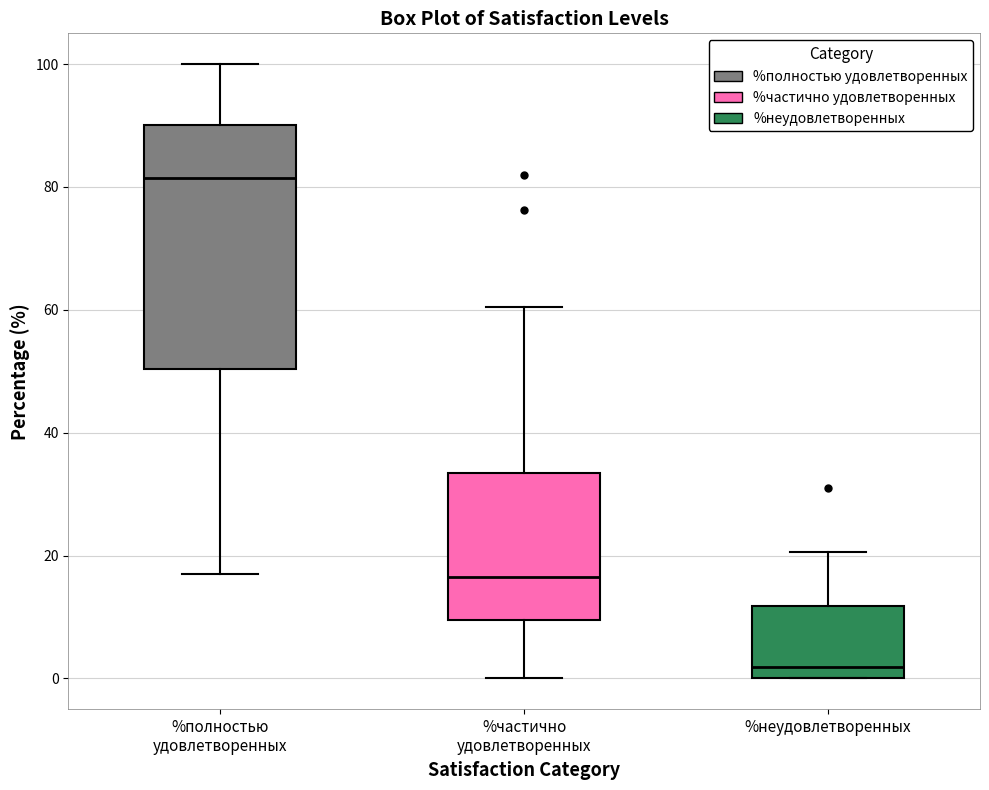

Where is the upper edge of the box for %полностью удовлетворенных on the y-axis? The values are not printed on the chart, so give them approximately, as read against the axis.

90